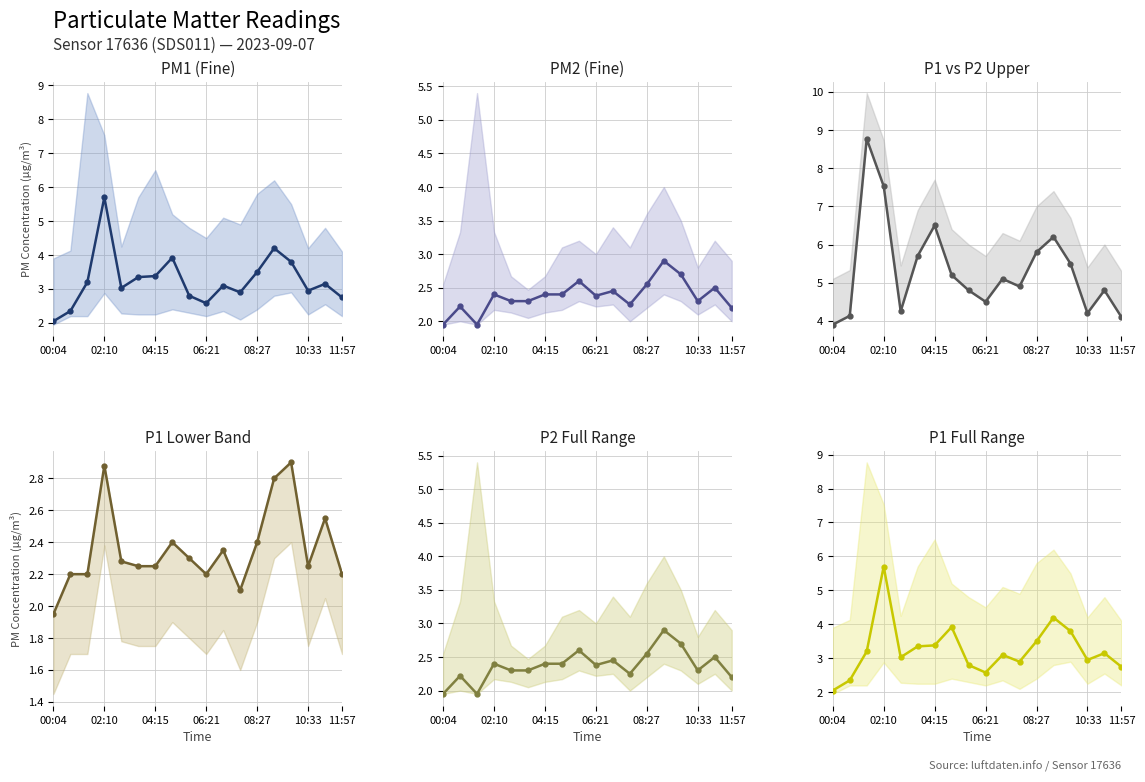

Reading left to right, extract all data points from this chart.

PM1 (Fine): 2.0	2.4	3.2	5.7	3.0	3.4	3.4	3.9	2.8	2.6	3.1	2.9	3.5	4.2	3.8	3.0	3.1	2.8
PM2 (Fine): 1.9	2.2	1.9	2.4	2.3	2.3	2.4	2.4	2.6	2.4	2.5	2.2	2.5	2.9	2.7	2.3	2.5	2.2
P1 vs P2 Upper: 3.9	4.1	8.8	7.5	4.2	5.7	6.5	5.2	4.8	4.5	5.1	4.9	5.8	6.2	5.5	4.2	4.8	4.1
P1 Lower Band: 1.9	2.2	2.2	2.9	2.3	2.2	2.2	2.4	2.3	2.2	2.4	2.1	2.4	2.8	2.9	2.2	2.5	2.2
P2 Full Range: 1.9	2.2	1.9	2.4	2.3	2.3	2.4	2.4	2.6	2.4	2.5	2.2	2.5	2.9	2.7	2.3	2.5	2.2
P1 Full Range: 2.0	2.4	3.2	5.7	3.0	3.4	3.4	3.9	2.8	2.6	3.1	2.9	3.5	4.2	3.8	3.0	3.1	2.8